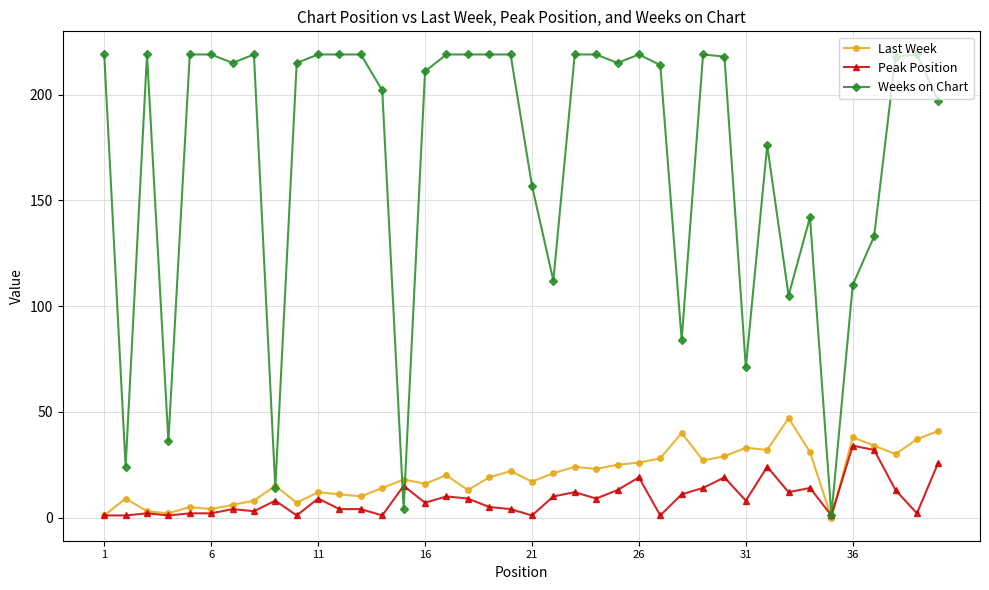

Which series has the largest total across all categories?

Weeks on Chart